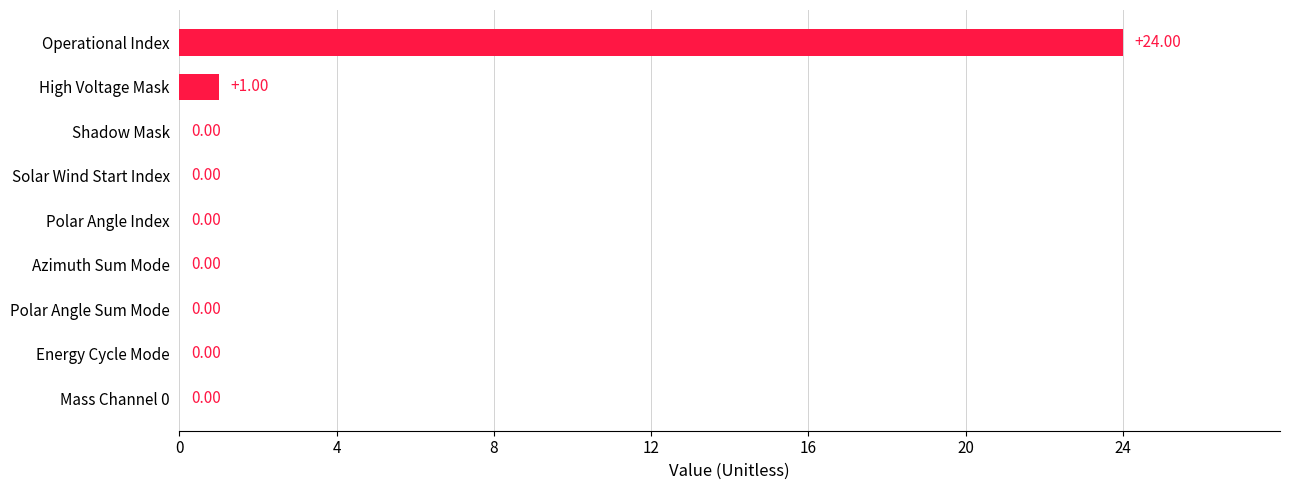

Which has a higher value, High Voltage Mask or Polar Angle Index?

High Voltage Mask